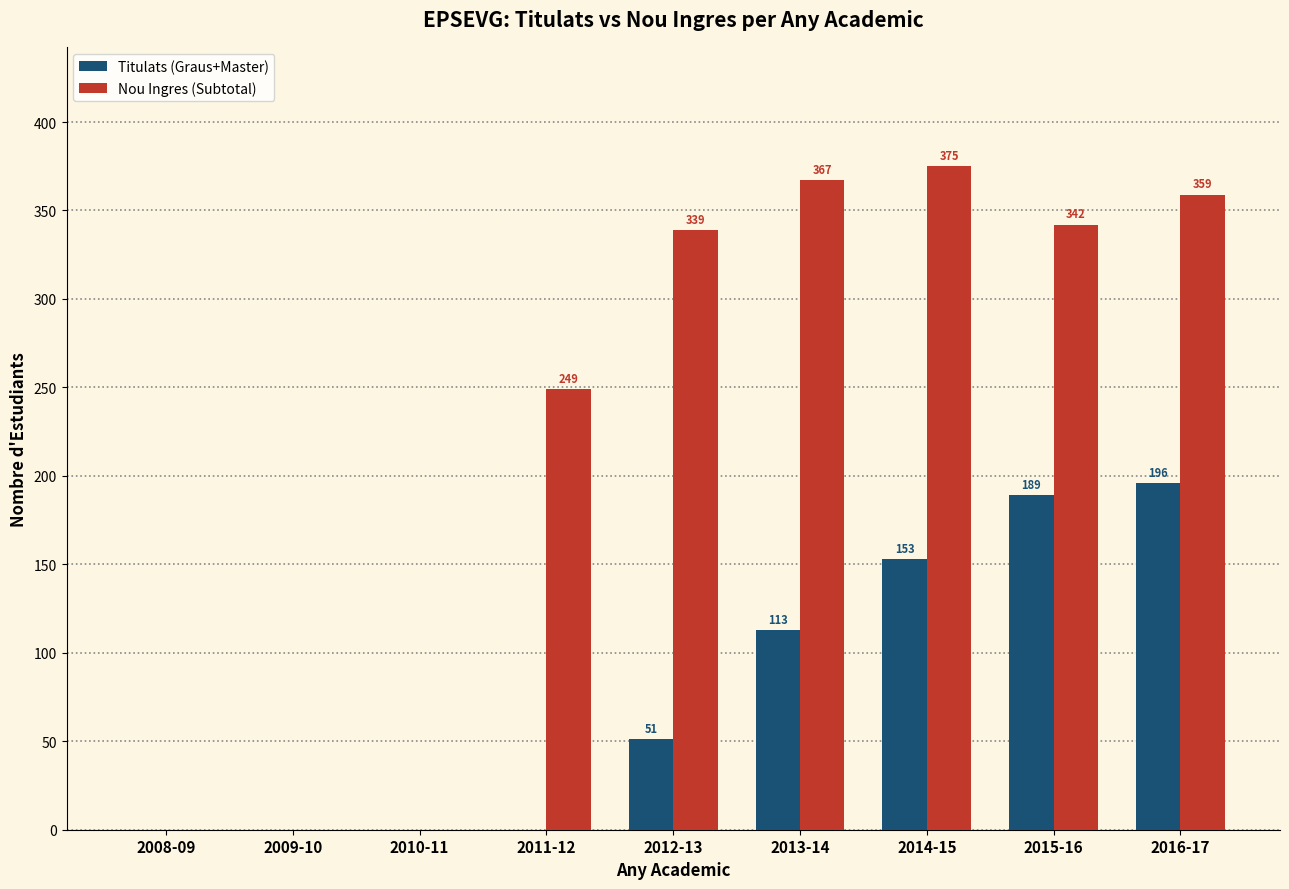

Reading left to right, extract all data points from this chart.

Titulats (Graus+Master): 2008-09=0	2009-10=0	2010-11=0	2011-12=0	2012-13=51	2013-14=113	2014-15=153	2015-16=189	2016-17=196
Nou Ingres (Subtotal): 2008-09=0	2009-10=0	2010-11=0	2011-12=249	2012-13=339	2013-14=367	2014-15=375	2015-16=342	2016-17=359